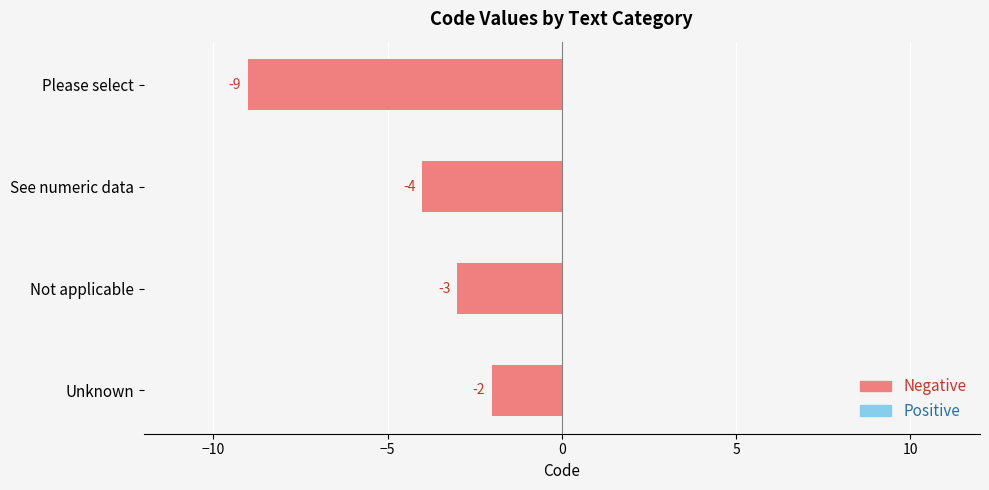

What is the difference between the values at See numeric data and Please select?

5